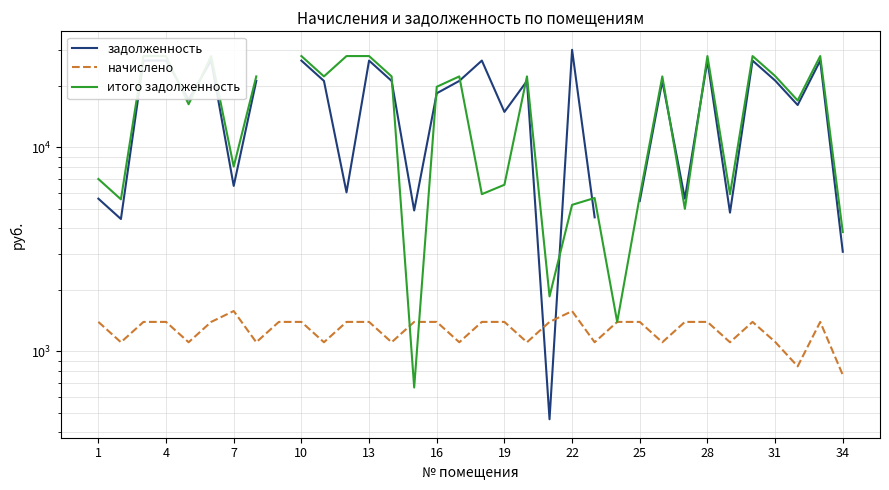

How many data points in итого задолженность are less than 22254?

17